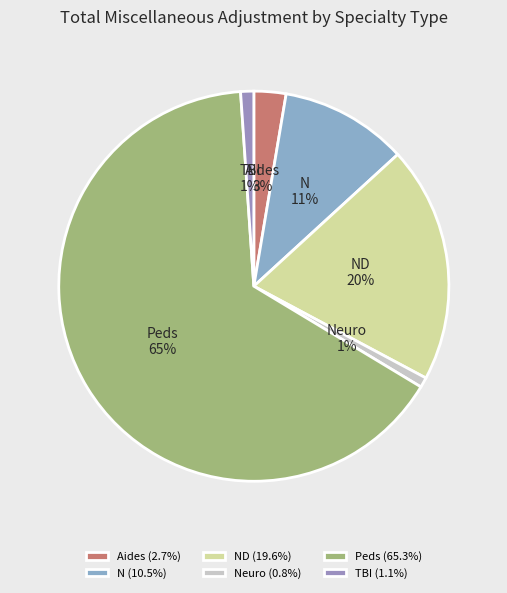

Is the sum of N and TBI greater than half?

No